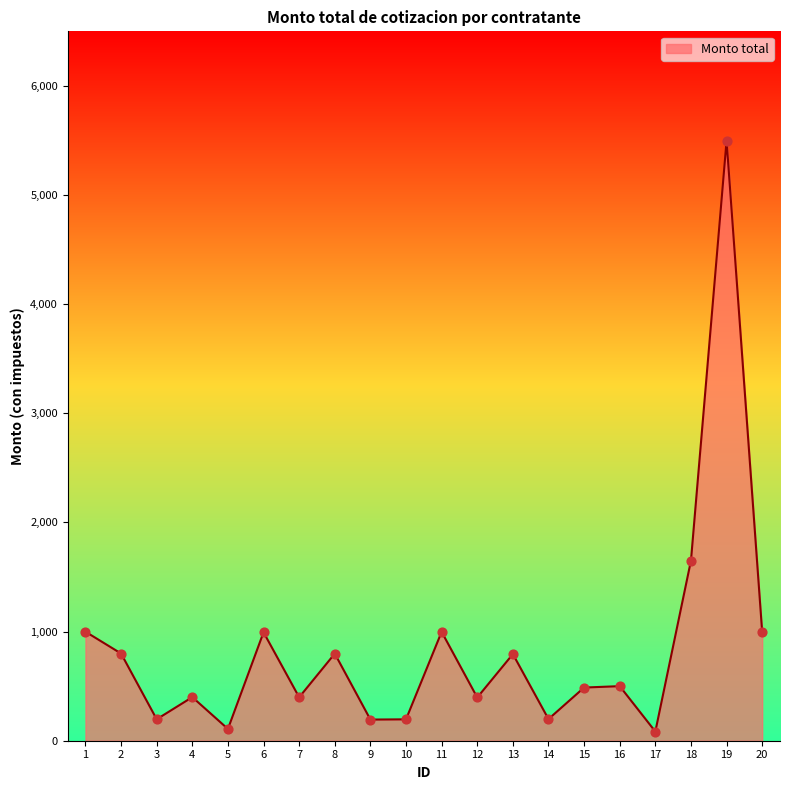

Approximately how many times larger is the value at 8 compared to 7?

2.0